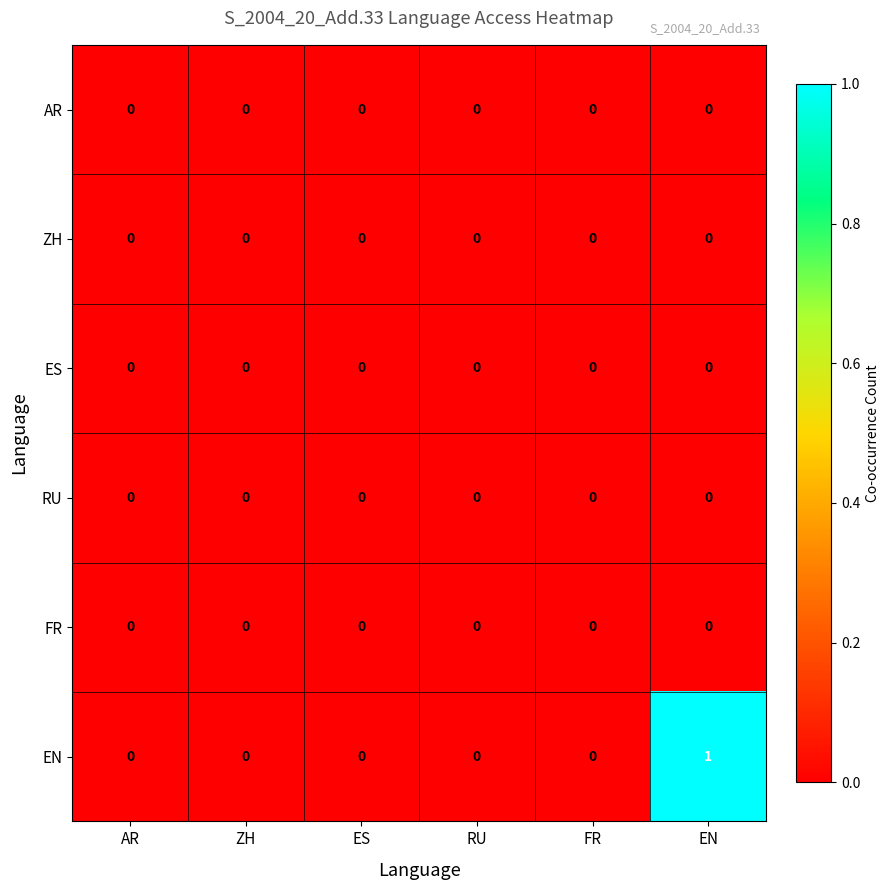

Is the value of EN at EN greater than the value of FR at EN?

Yes